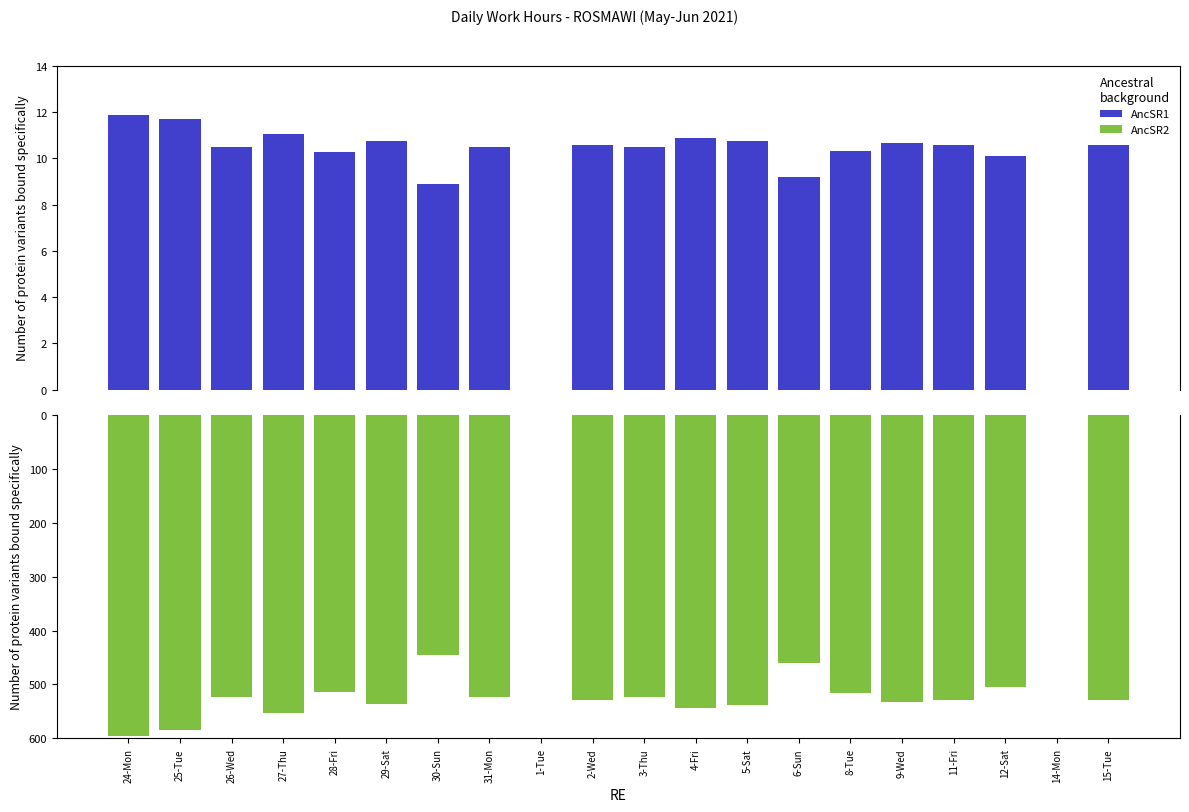

True or false: AncSR1 has a value of 6.7 at 31-Mon.

False